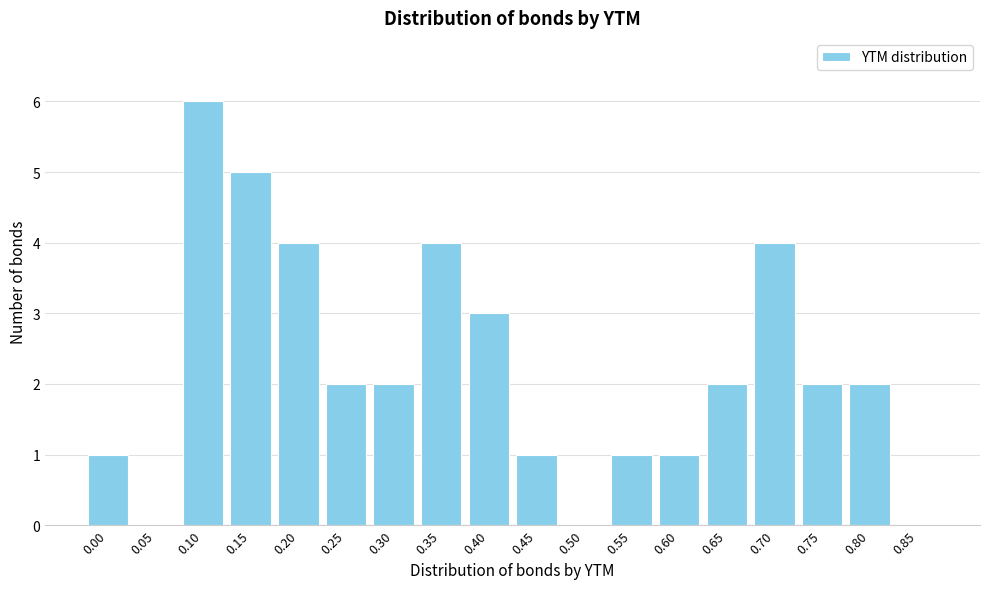

Reading right to left, transcribe all the data shown in this chart.

0.85=0	0.80=2	0.75=2	0.70=4	0.65=2	0.60=1	0.55=1	0.50=0	0.45=1	0.40=3	0.35=4	0.30=2	0.25=2	0.20=4	0.15=5	0.10=6	0.05=0	0.00=1